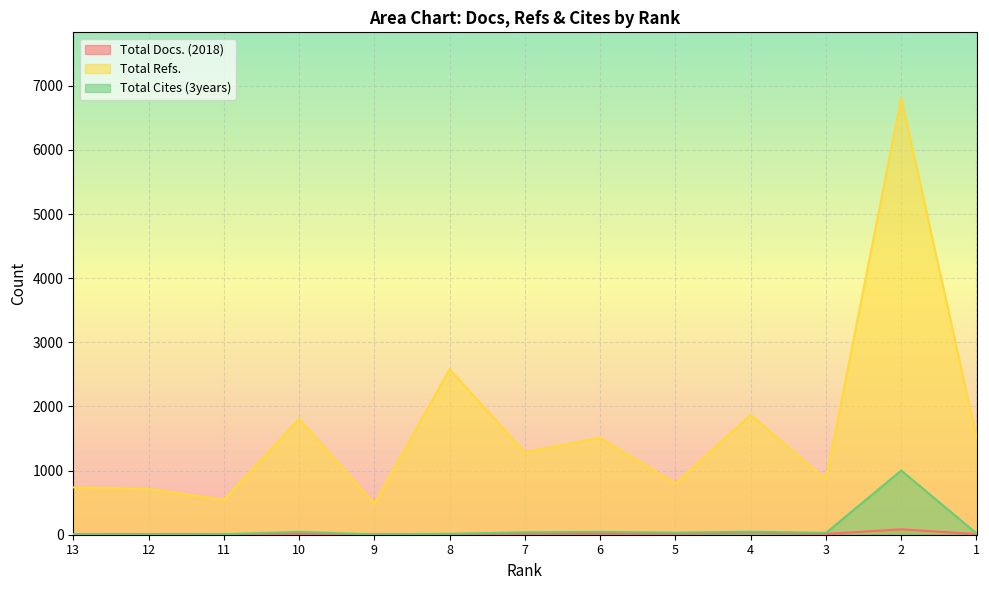

True or false: Total Cites (3years) and Total Refs. intersect in this chart.

False